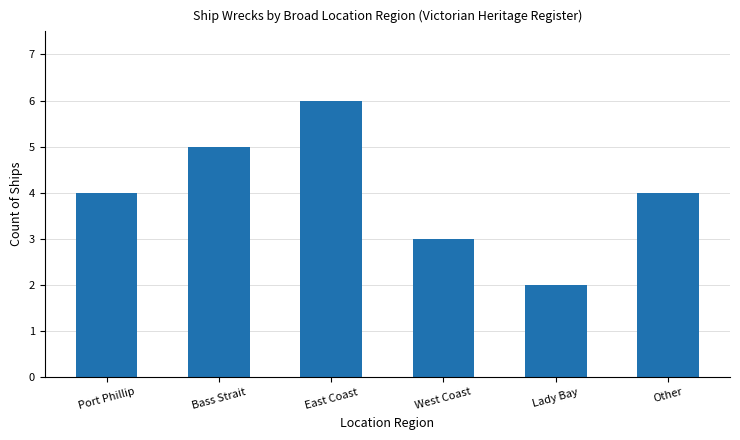

Reading right to left, what are all the values shown in this chart?

4	2	3	6	5	4